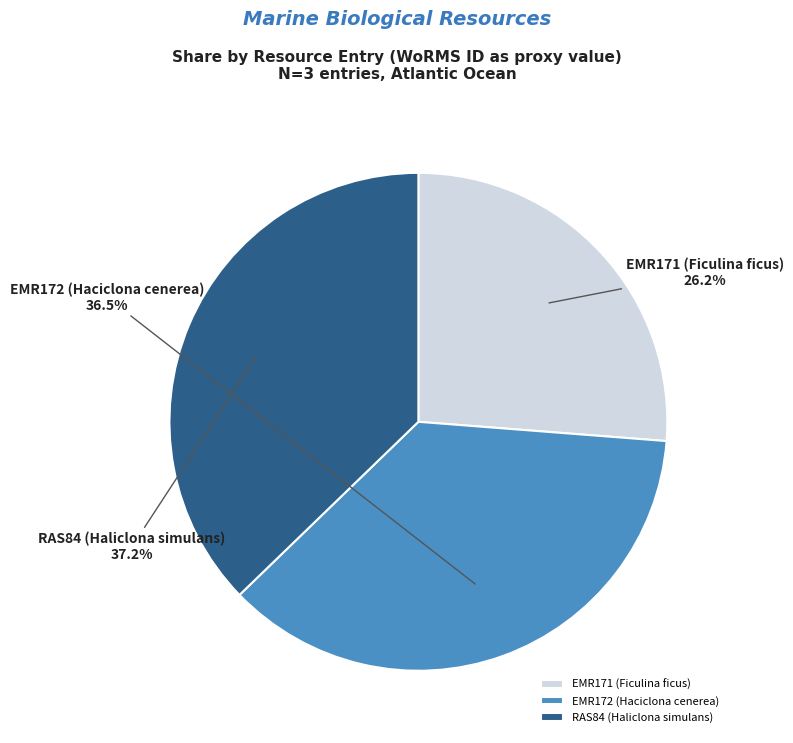

Does RAS84 (Haliclona simulans) represent more than half of the total?

No